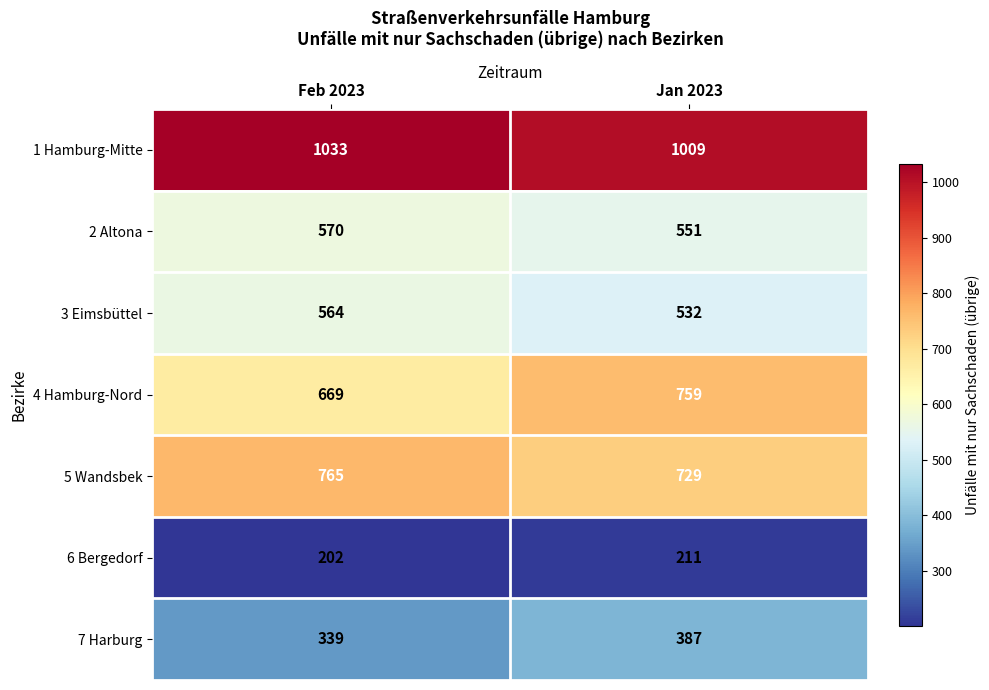

Read the 2 Altona value at Jan 2023, to the nearest 5.

550